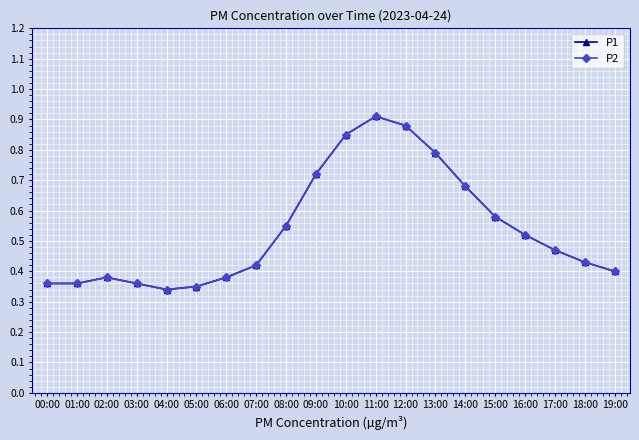

Does the chart have visible grid lines?

Yes